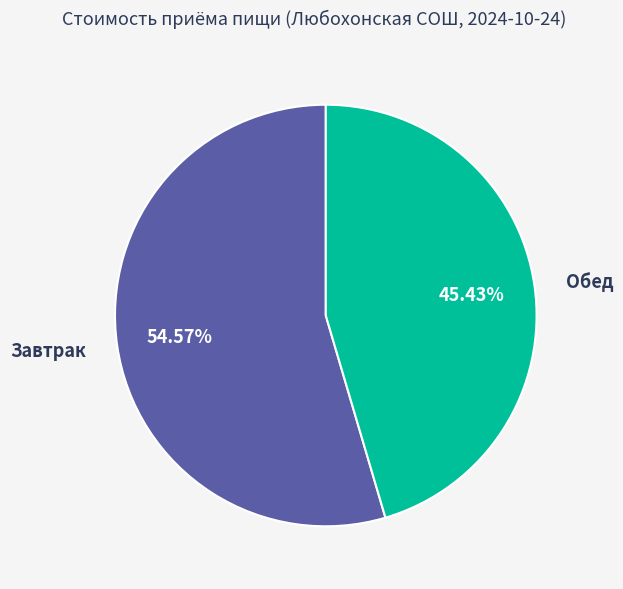

Does Обед represent more than half of the total?

No